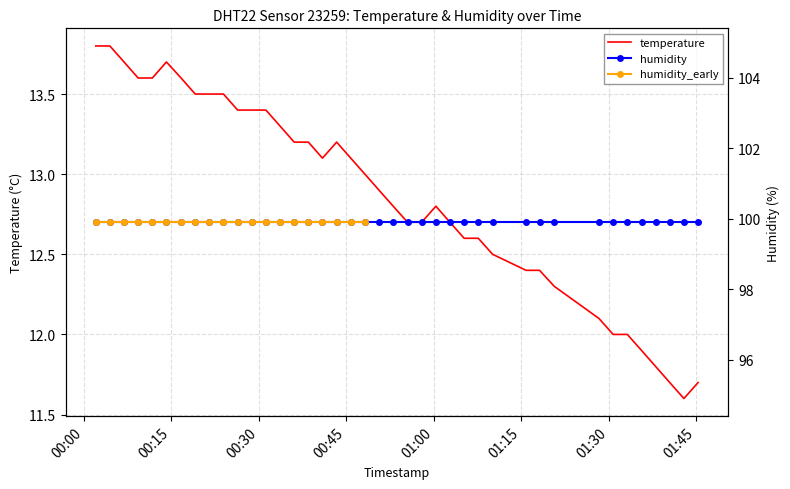

Approximately how many times larger is the value at 2023-05-29T01:02:46 compared to 2023-05-29T01:00:21?

1.0